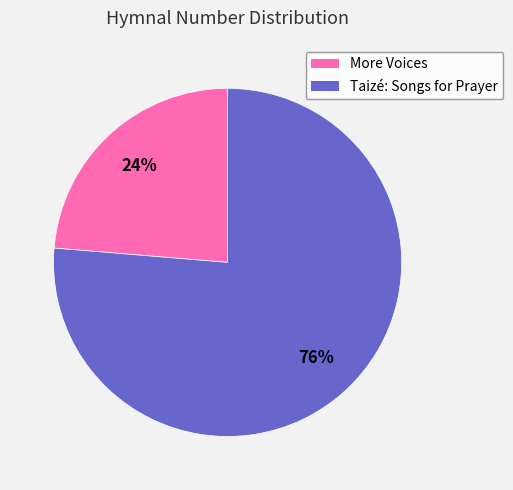

What is the largest slice in the pie chart?

Taizé: Songs for Prayer